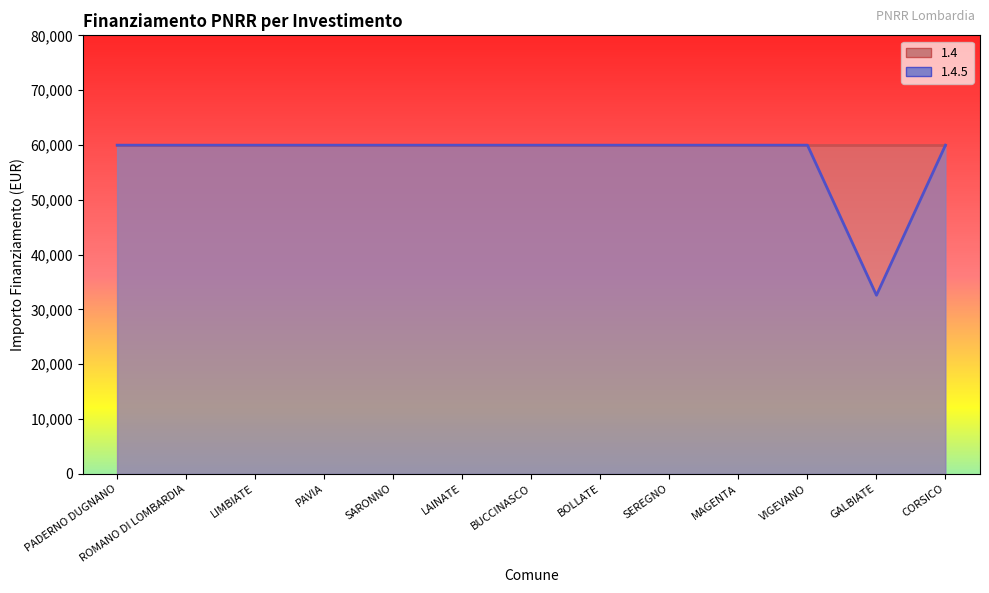

Reading right to left, extract all data points from this chart.

59966	32589	59966	59966	59966	59966	59966	59966	59966	59966	59966	59966	59966